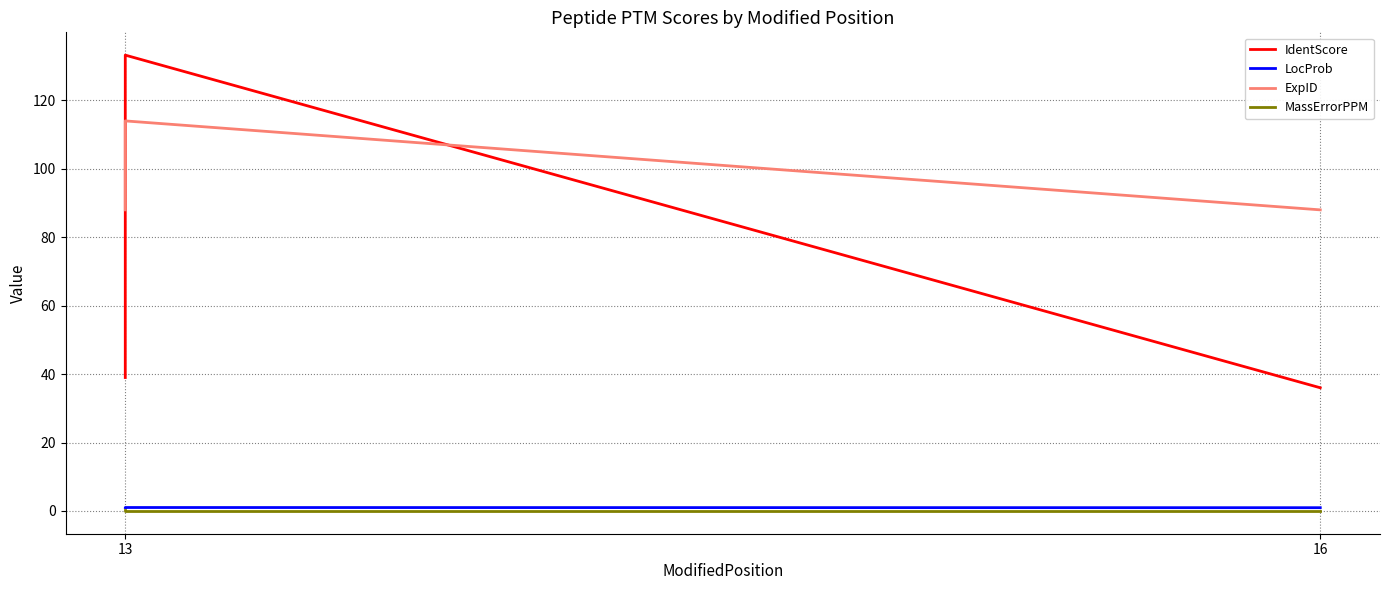

Is it true that IdentScore equals 39.0 at 13?

True